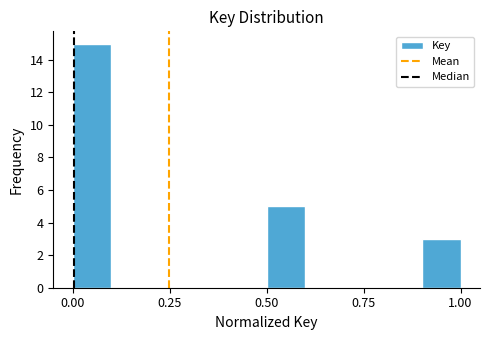

Around what value on the x-axis is the tallest bar? Give the approximate position of its centre, as read against the axis.

0.05